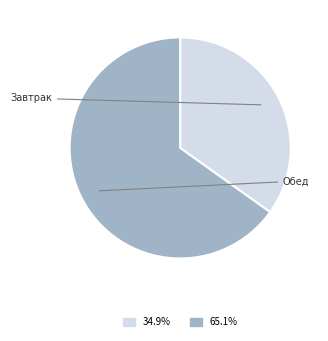

Is there a majority slice in this chart?

Yes